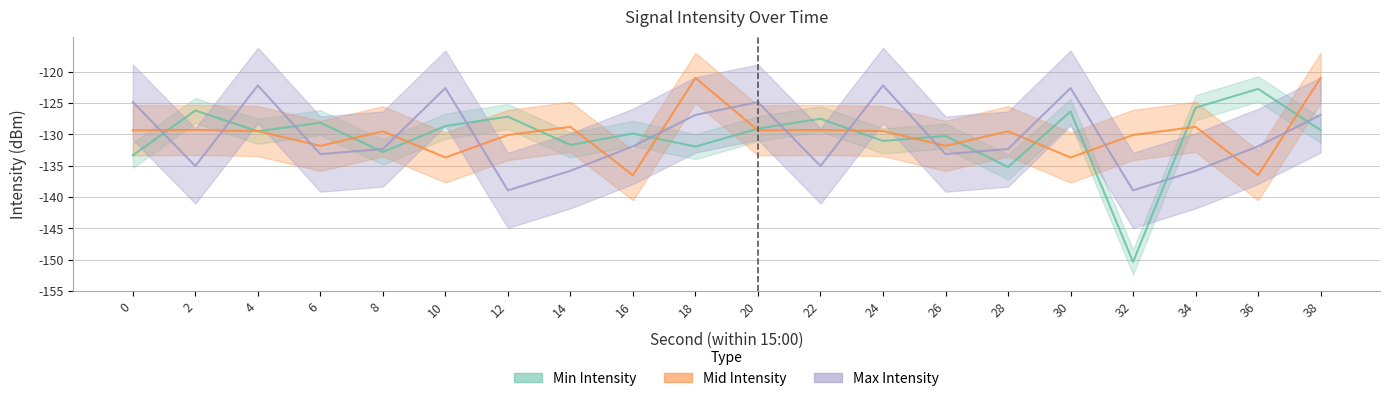

True or false: Max Intensity and Mid Intensity intersect in this chart.

True